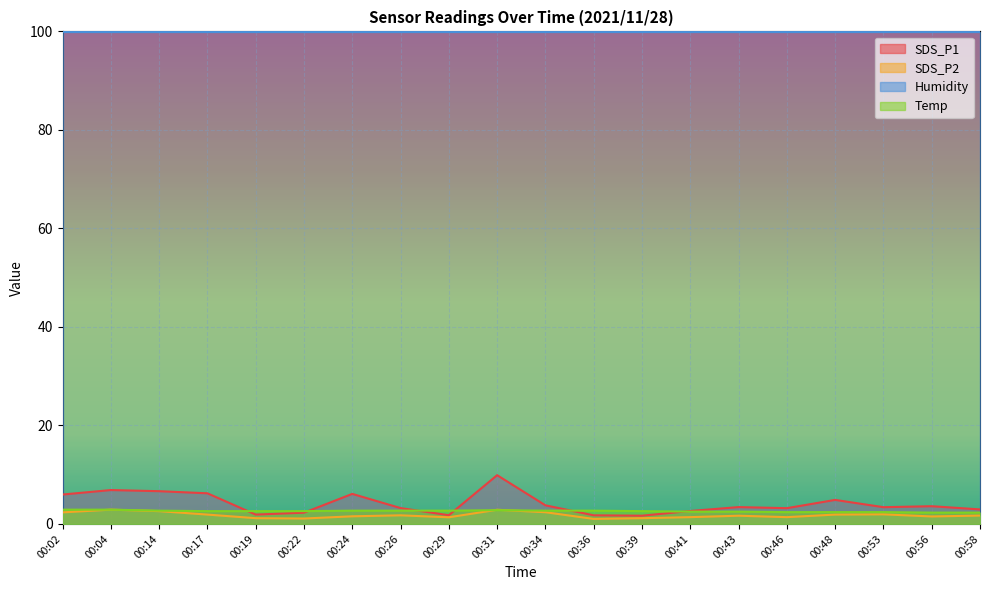

What are all the series names shown in the legend?

SDS_P1, SDS_P2, Humidity, Temp